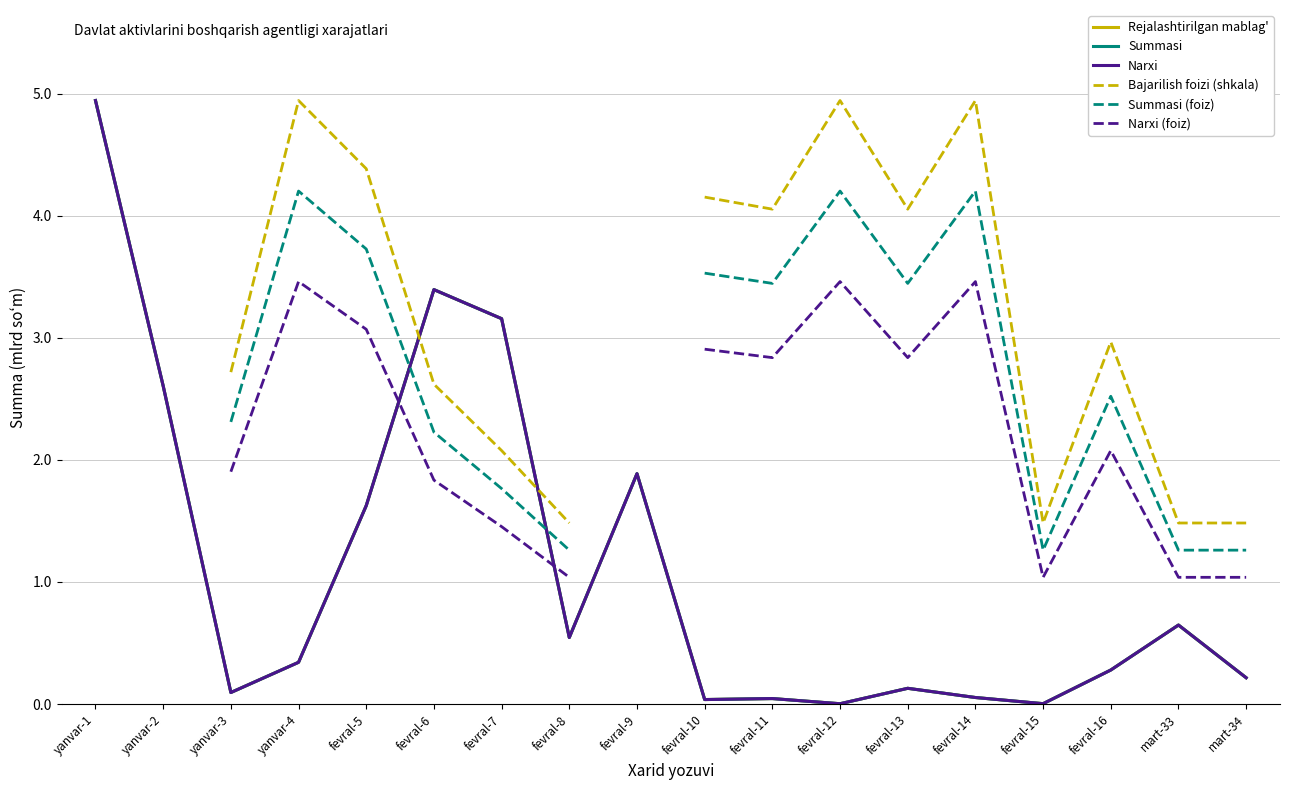

True or false: Narxi (foiz) and Summasi (foiz) intersect in this chart.

False